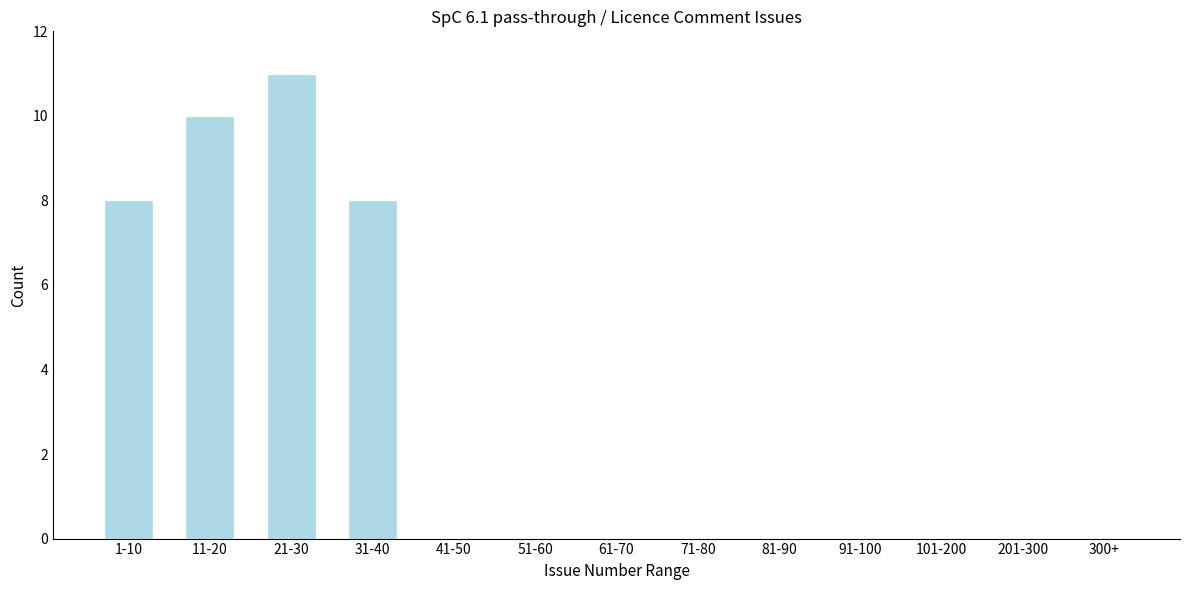

Reading right to left, list all the values displayed in this chart.

300+=0	201-300=0	101-200=0	91-100=0	81-90=0	71-80=0	61-70=0	51-60=0	41-50=0	31-40=8	21-30=11	11-20=10	1-10=8